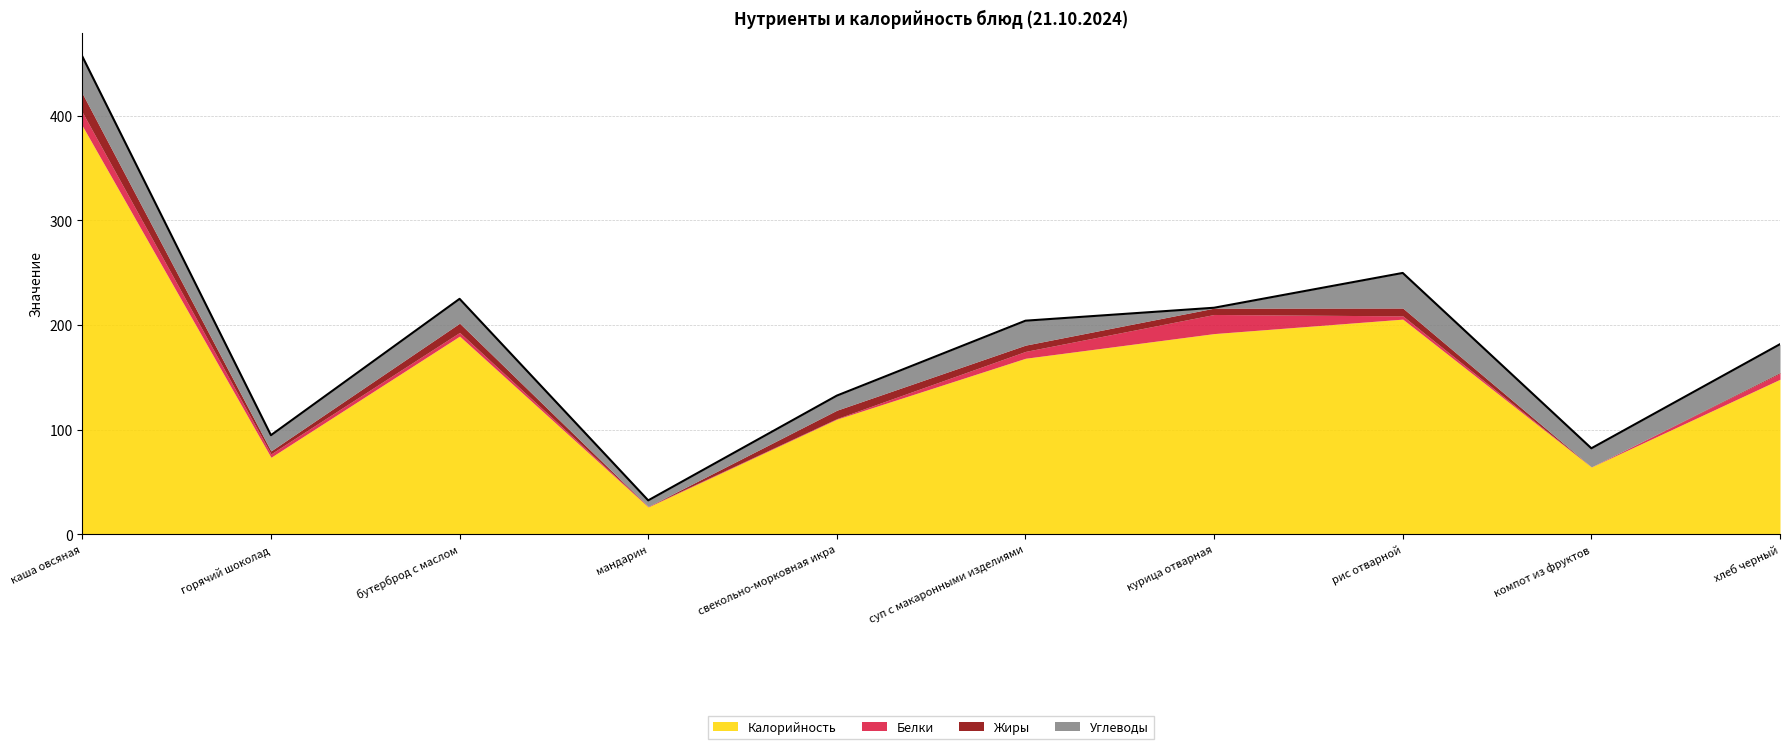

The value of Калорийность at мандарин is 26.0. True or false?

True